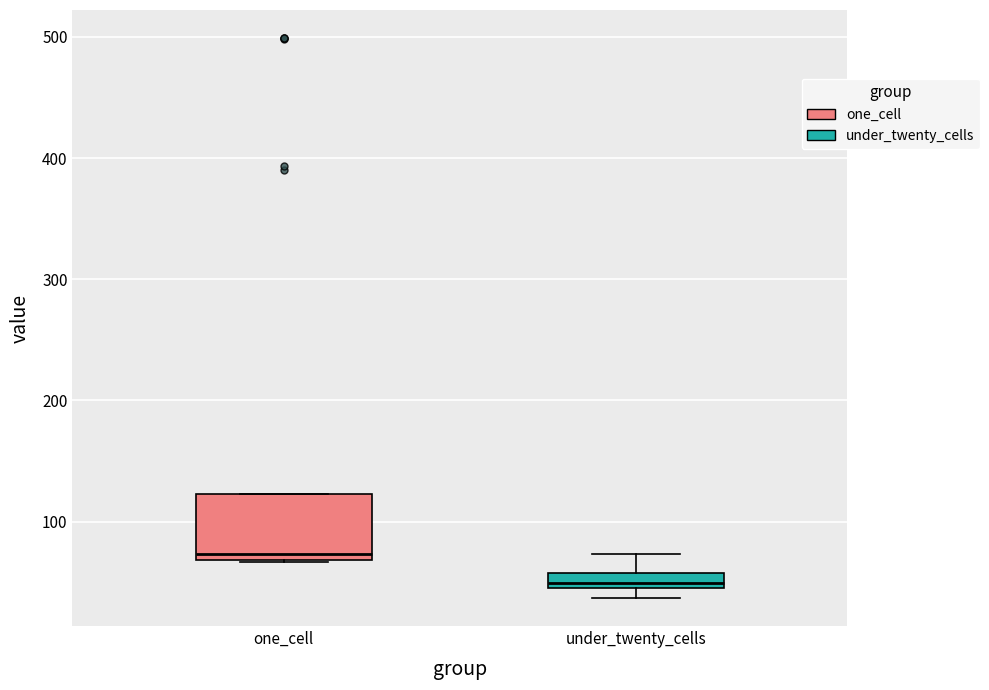

Where is the upper edge of the box for under_twenty_cells on the y-axis? The values are not printed on the chart, so give them approximately, as read against the axis.

60